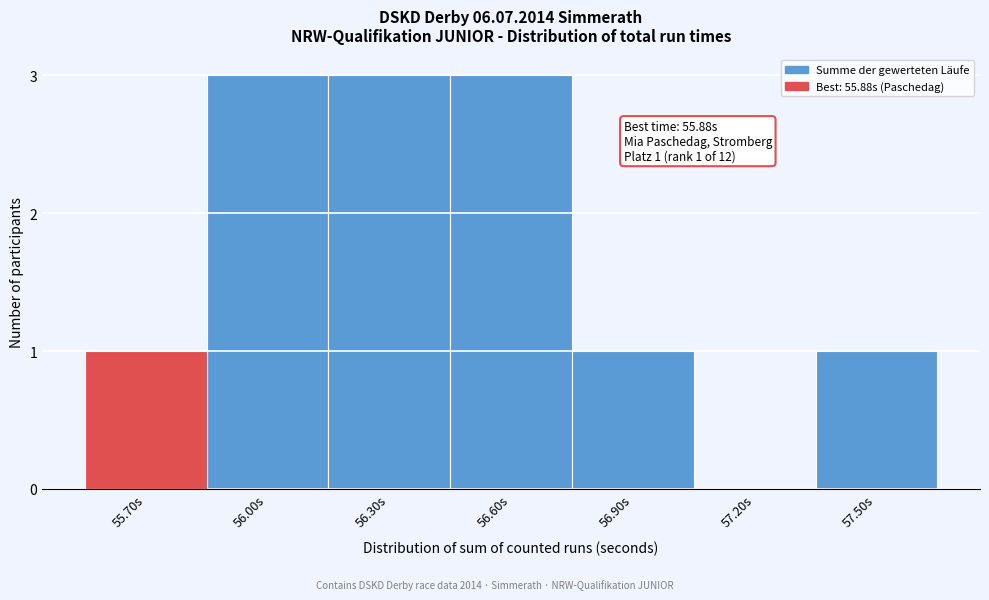

Reading left to right, transcribe all the data shown in this chart.

55.70s=1	56.00s=3	56.30s=3	56.60s=3	56.90s=1	57.20s=0	57.50s=1